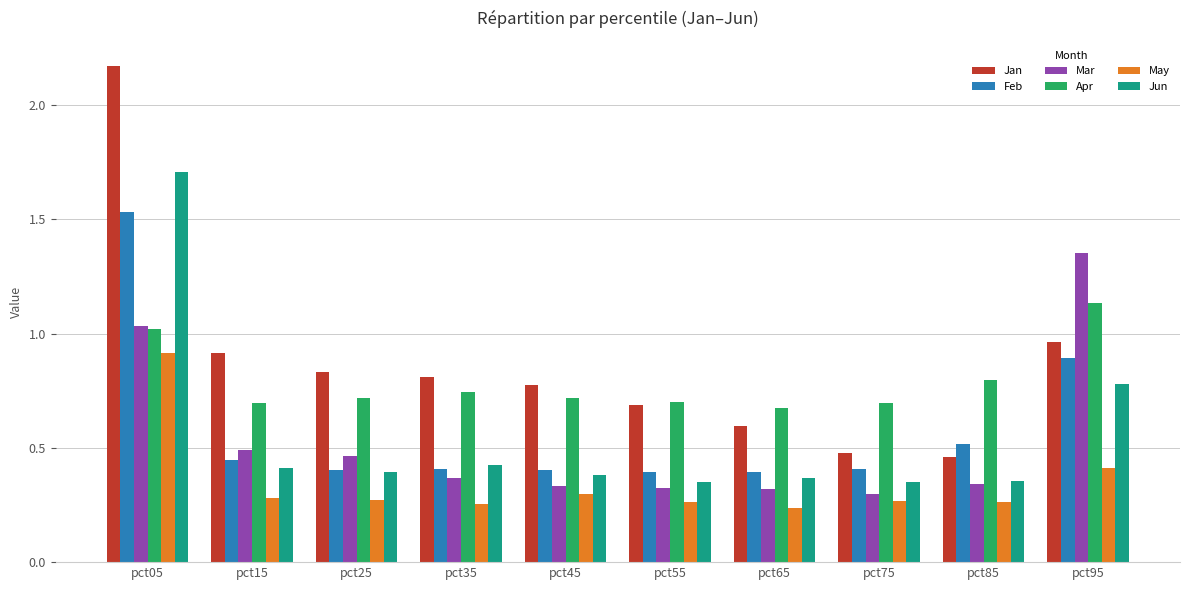

List the series in order of their peak value, highest first.

Jan, Jun, Feb, Mar, Apr, May